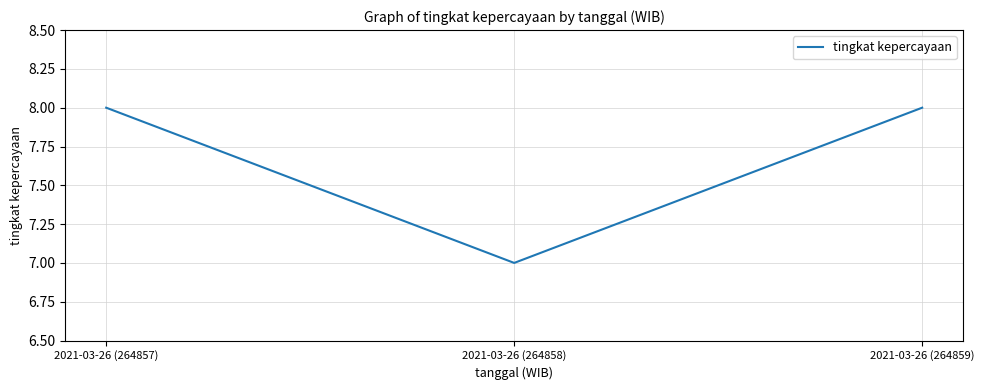

Reading right to left, list all the values displayed in this chart.

2021-03-26 (264859)=8	2021-03-26 (264858)=7	2021-03-26 (264857)=8